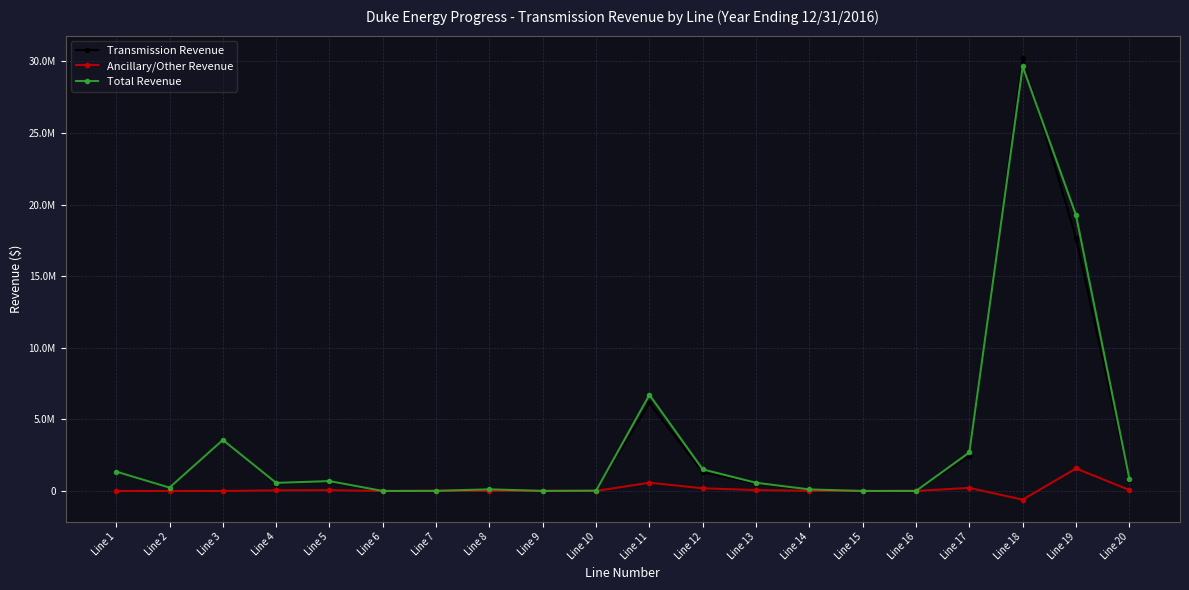

True or false: Ancillary/Other Revenue and Total Revenue cross at least once.

False